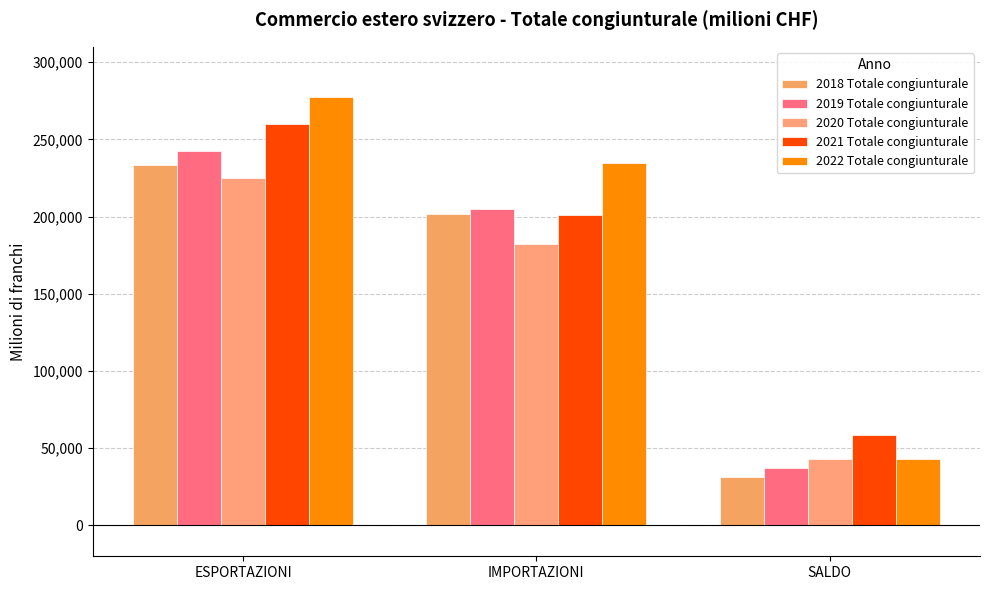

Which category has the lowest value across all series?

SALDO